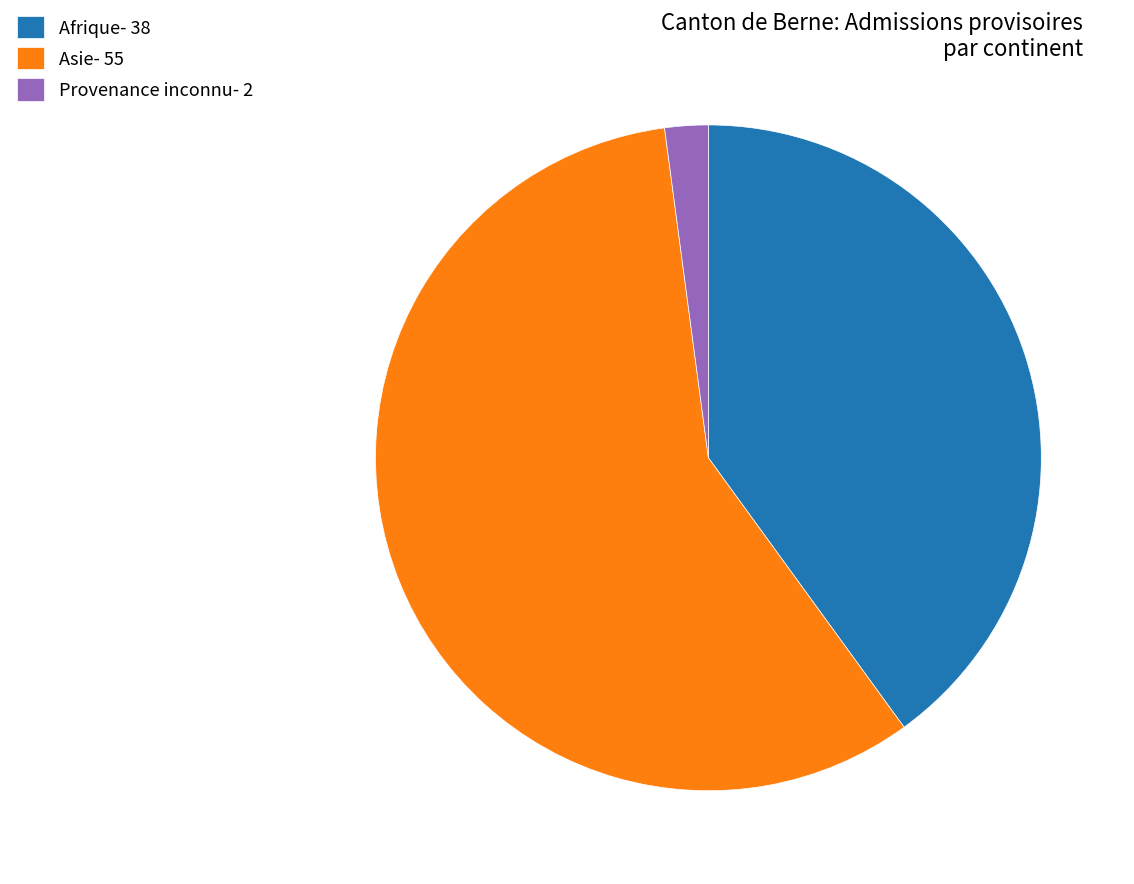

Approximately how many times larger is the value at Asie- 55 compared to Afrique- 38?

1.4